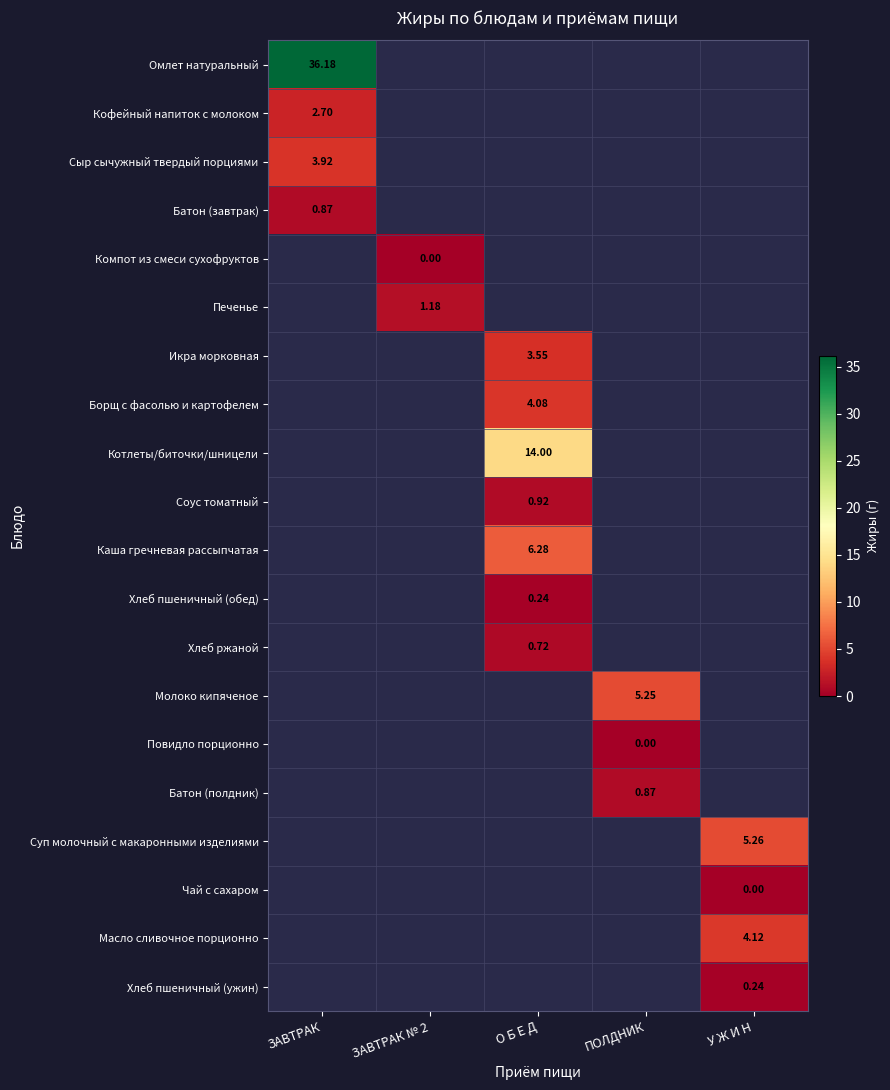

At which label does Икра морковная first exceed 3?

О Б Е Д